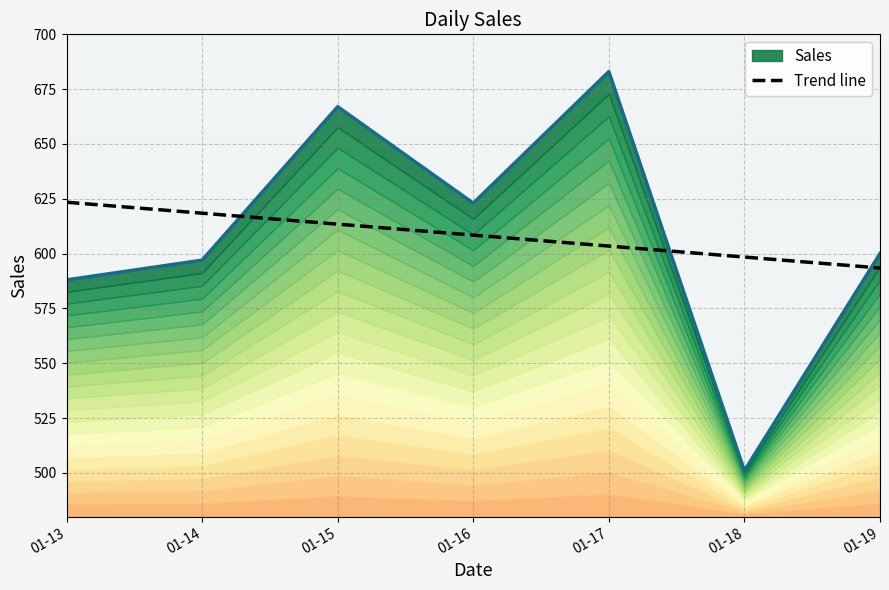

What is the value of the 6th point from the left?

598.4